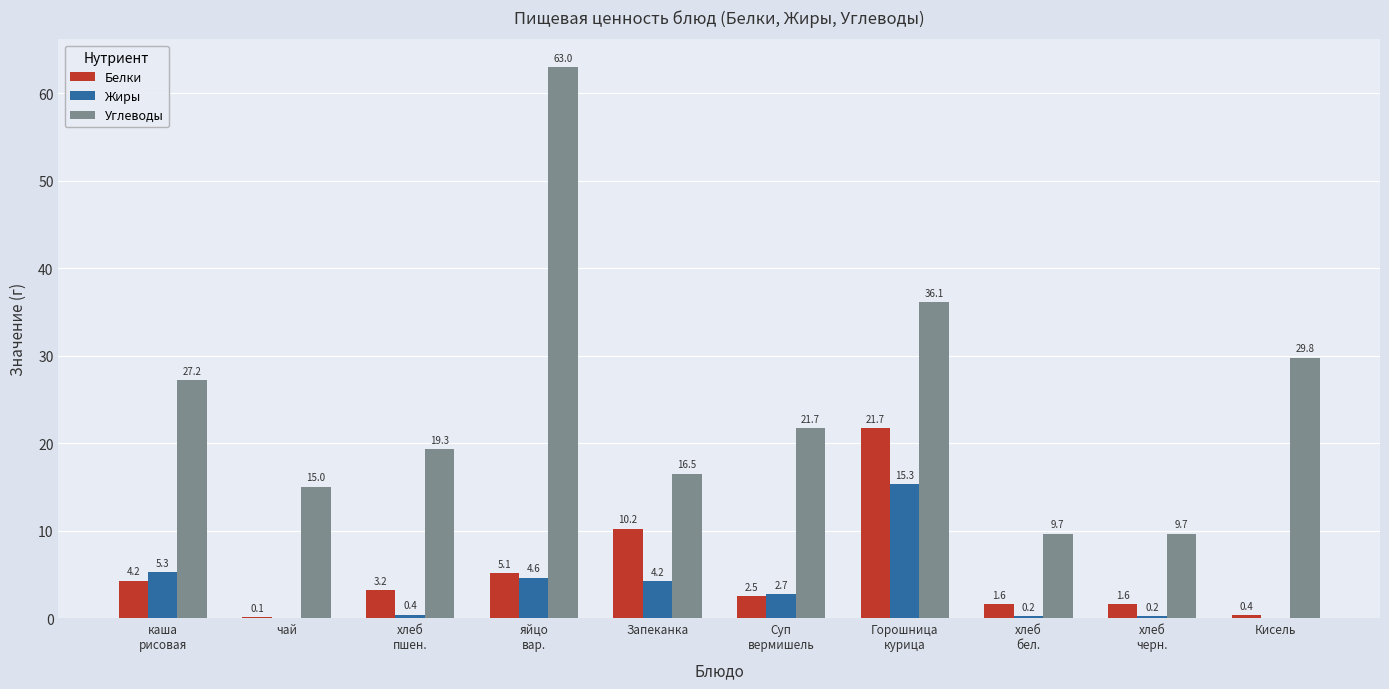

At which label is Белки closest to 10?

Запеканка